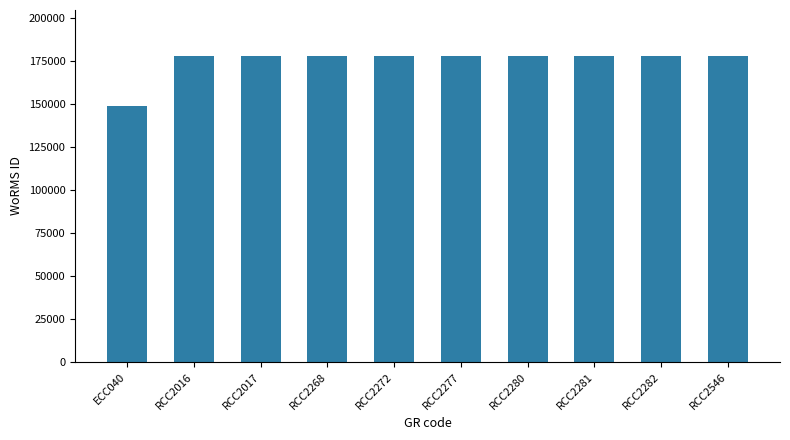

Reading left to right, extract all data points from this chart.

ECC040=149129	RCC2016=178207	RCC2017=178207	RCC2268=178207	RCC2272=178207	RCC2277=178207	RCC2280=178207	RCC2281=178207	RCC2282=178207	RCC2546=178207